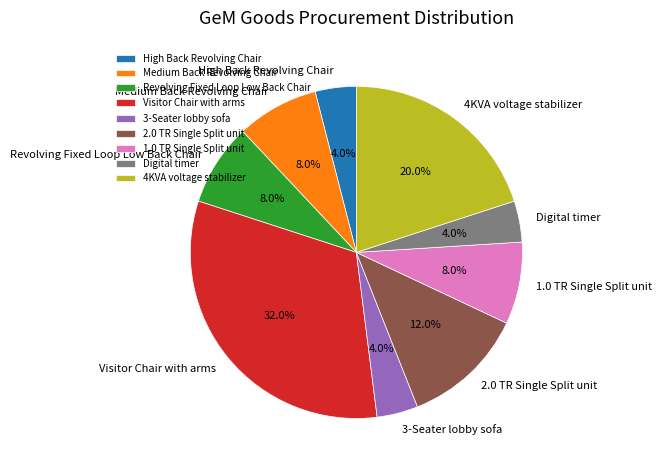

True or false: 4KVA voltage stabilizer accounts for 13% of the total.

False